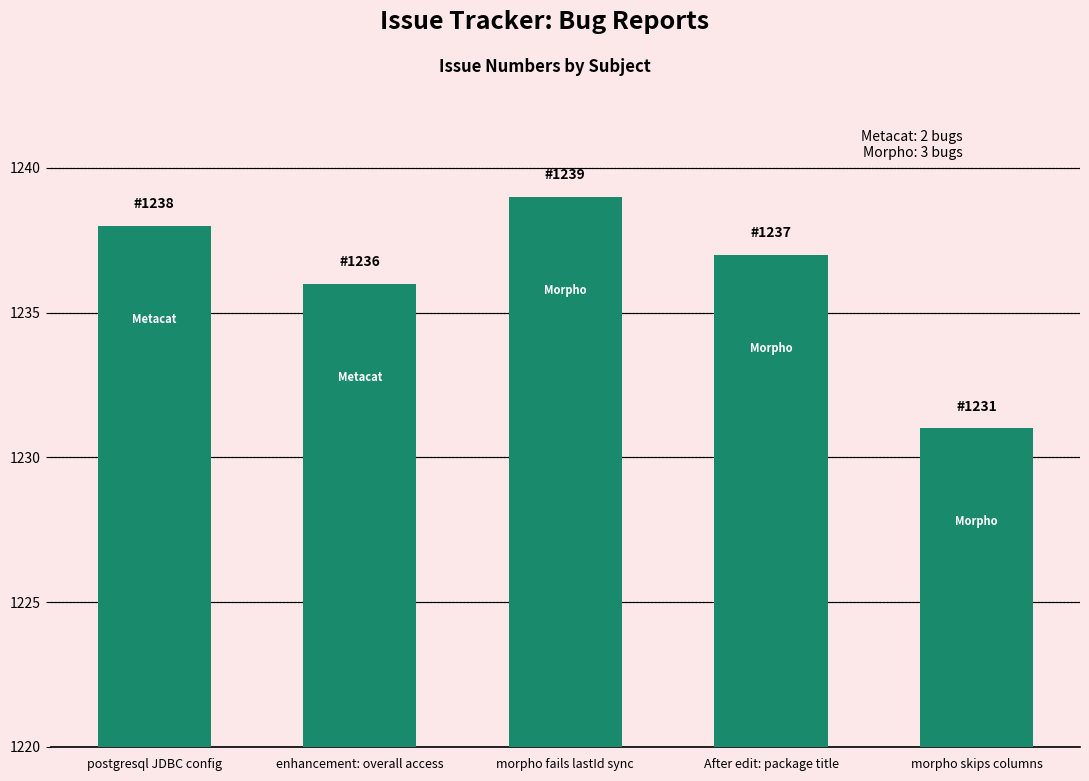

What is the value of the 2nd bar from the left?

1236